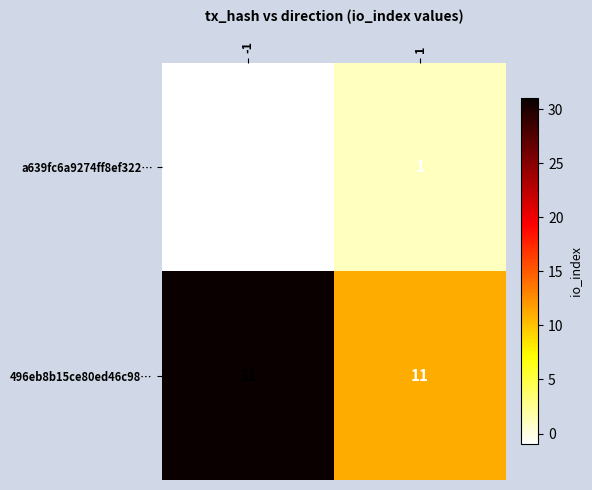

What is the total value across all series at -1?

30